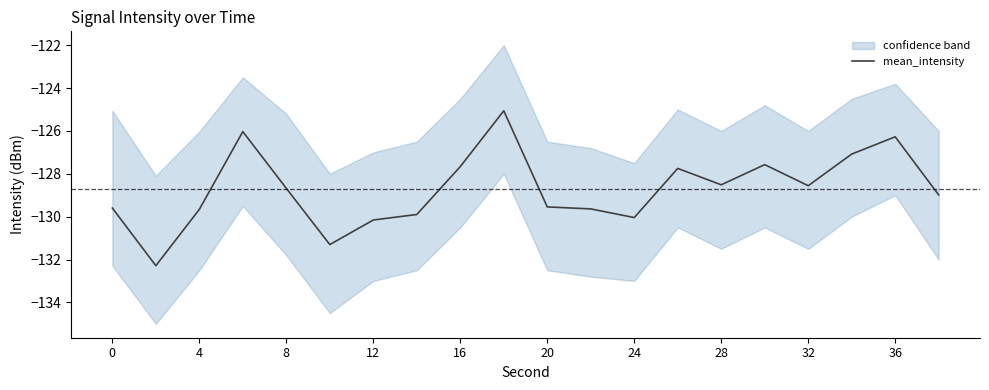

What is the highest value of the mean_intensity series?

-125.1